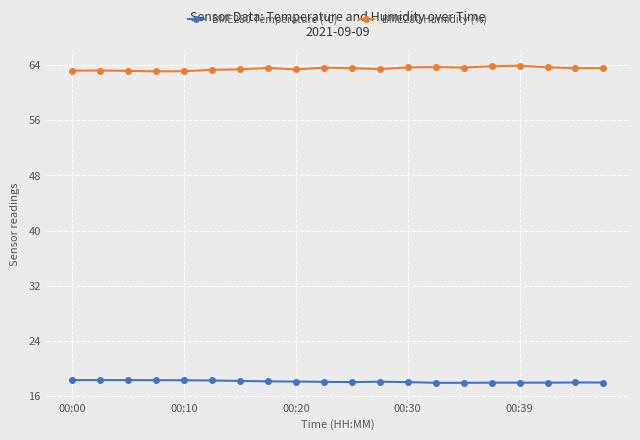

What is the difference between the maximum and second lowest values in the BME280 Humidity (%) series?

0.8